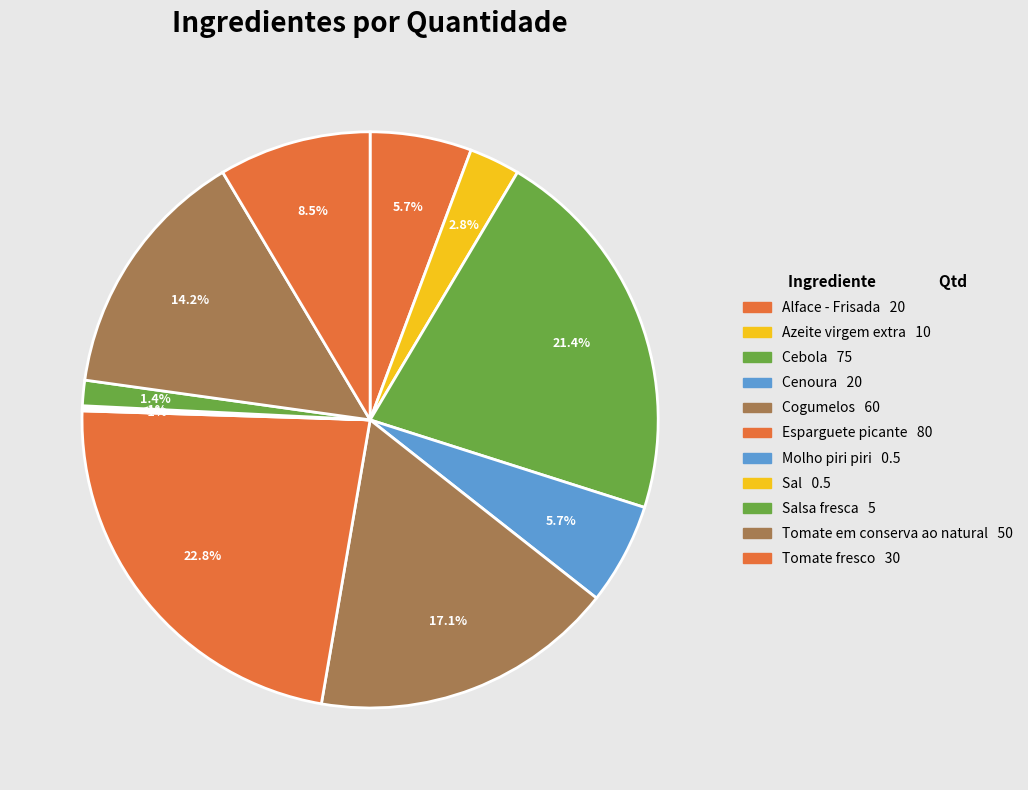

Count the number of slices in the pie.

11